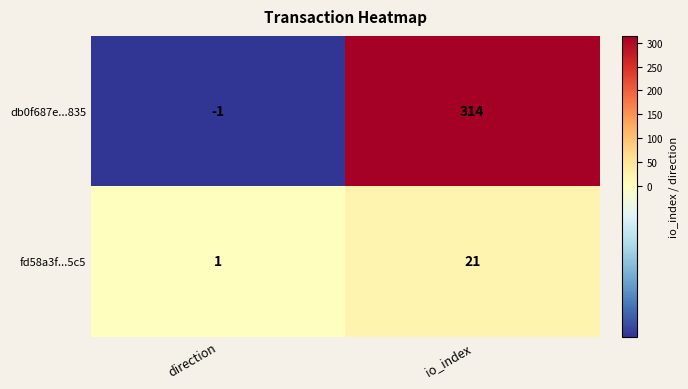

What is the spread (max minus min) of values at io_index?

293